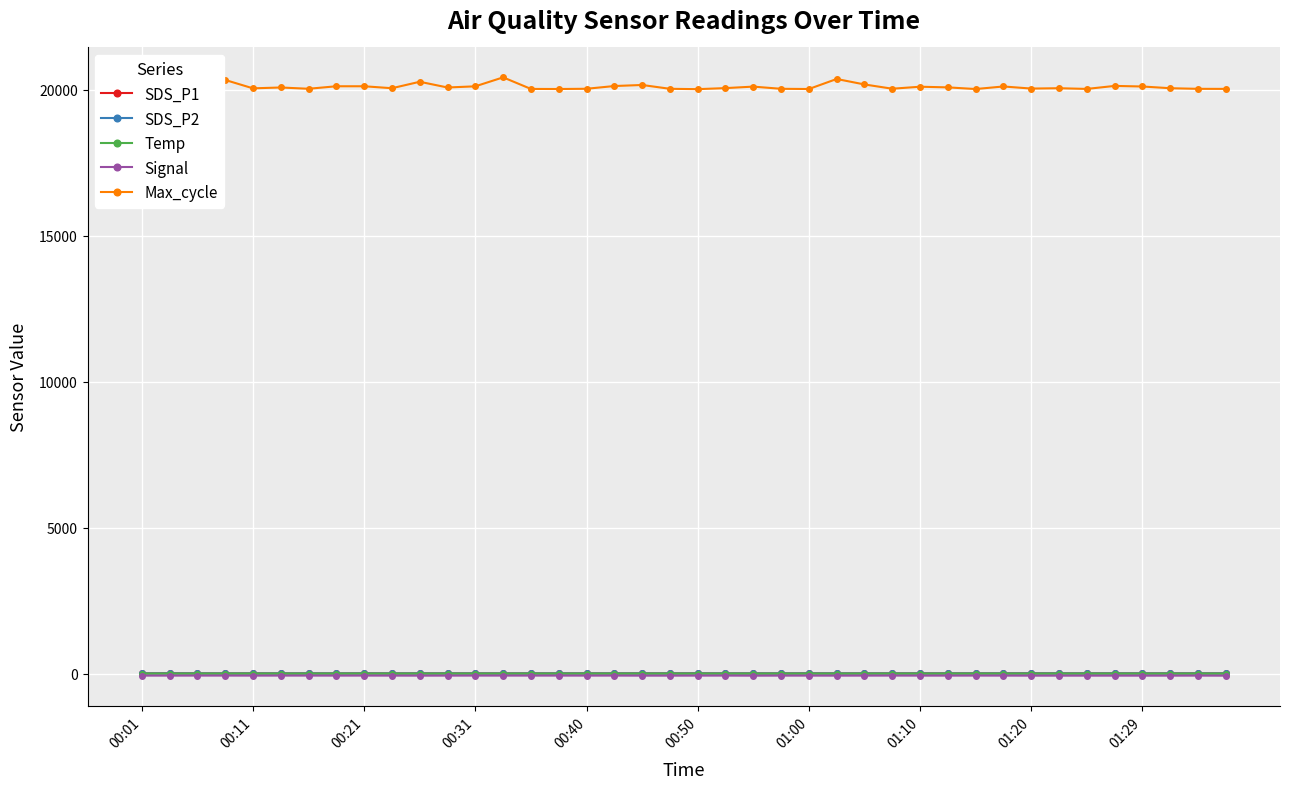

What is the difference between the Max_cycle values at 30 and 23?

8.0